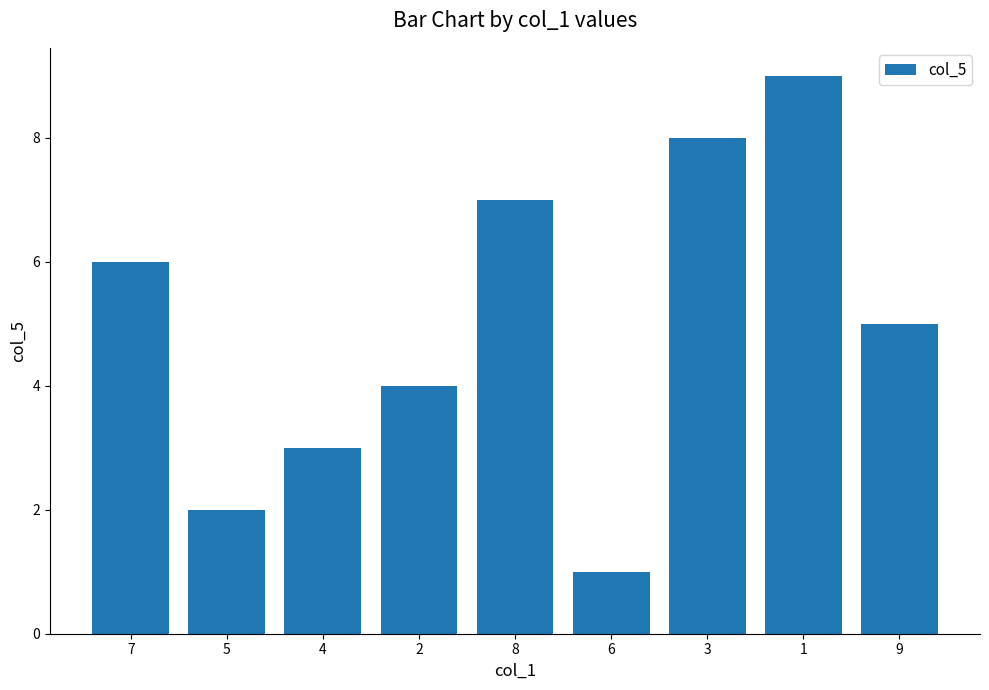

What is the value of the 9th bar from the left?

5